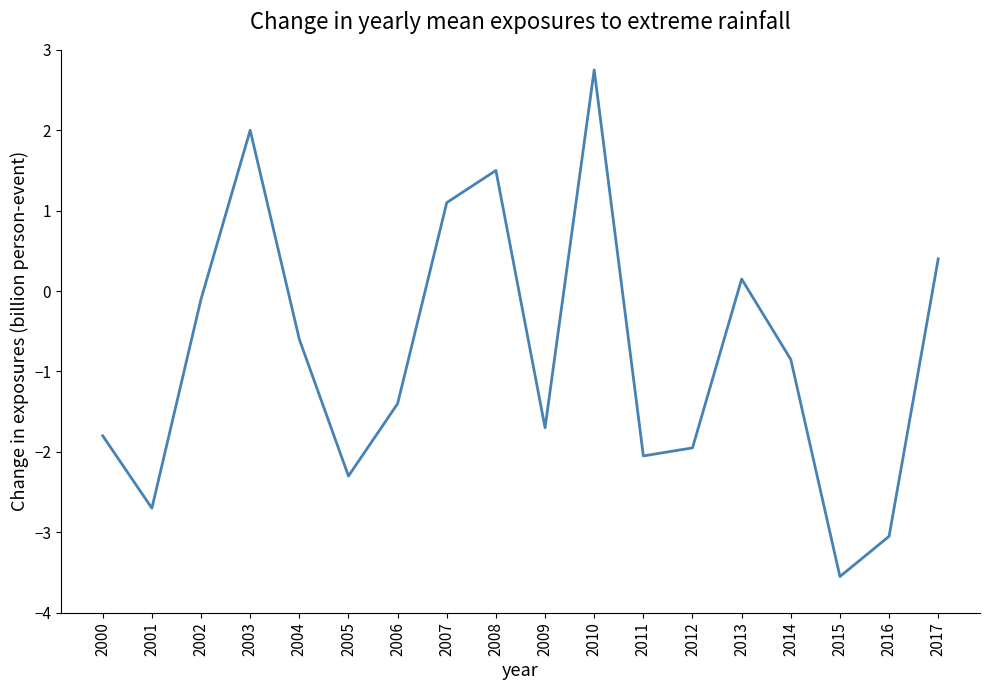

True or false: the data shows -1.0 at 2001.

False